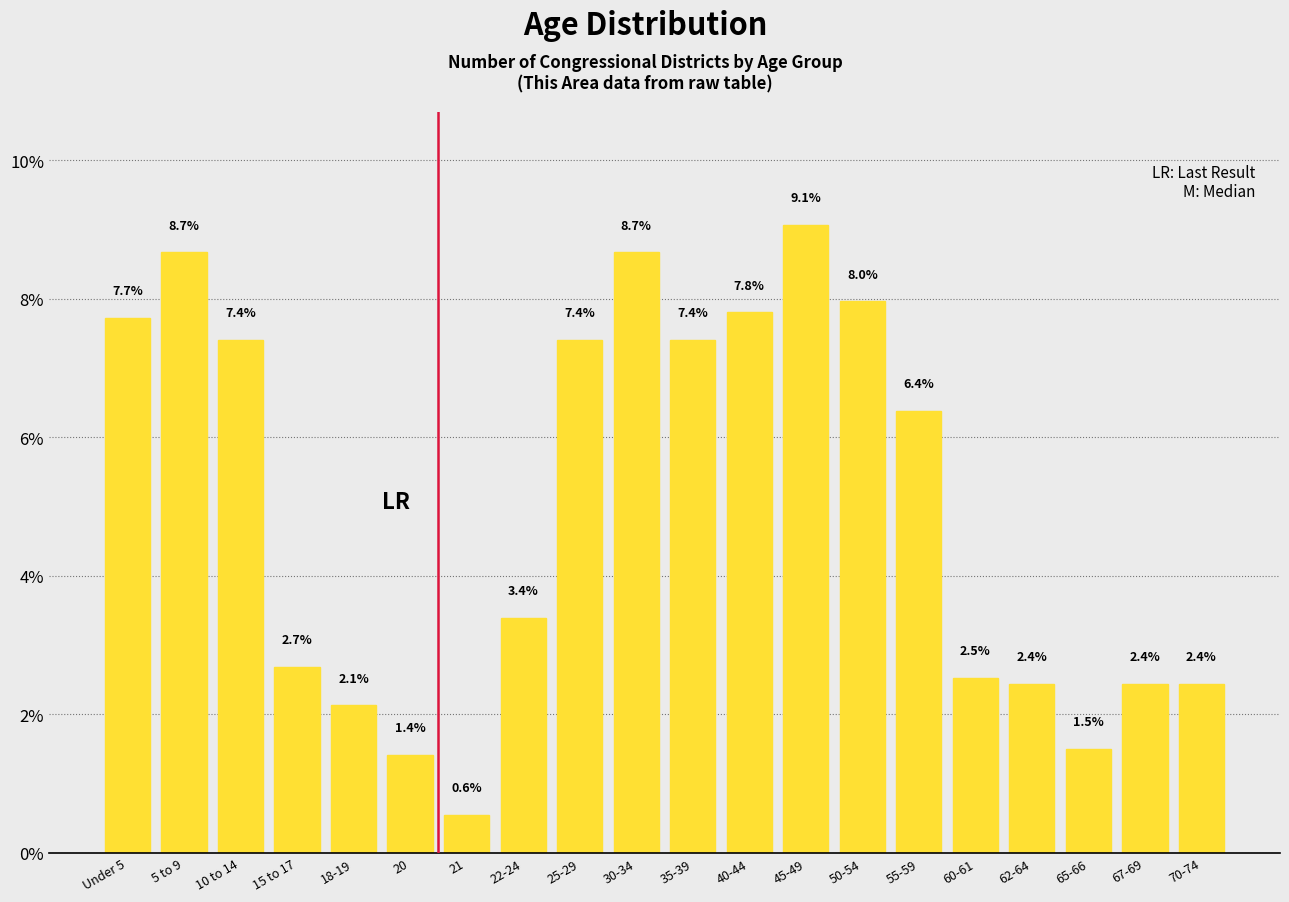

Reading left to right, what are all the values shown in this chart?

7.7	8.7	7.4	2.7	2.1	1.4	0.6	3.4	7.4	8.7	7.4	7.8	9.1	8.0	6.4	2.5	2.4	1.5	2.4	2.4